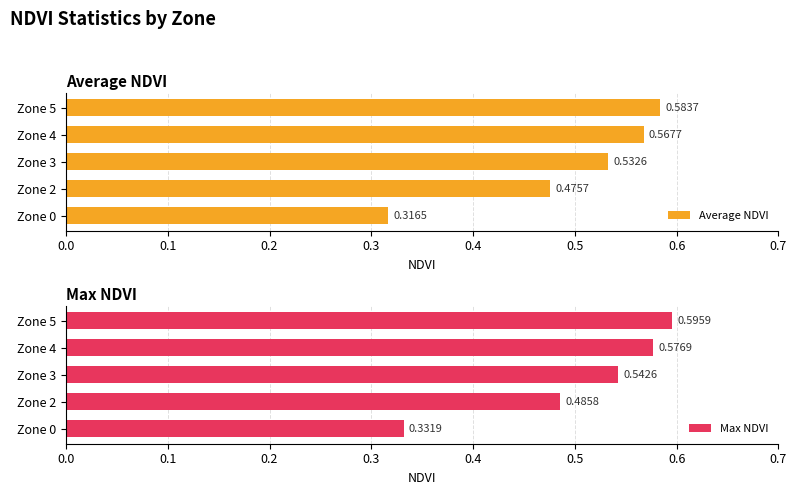

The value of Max NDVI at Zone 4 is 1.0. True or false?

False